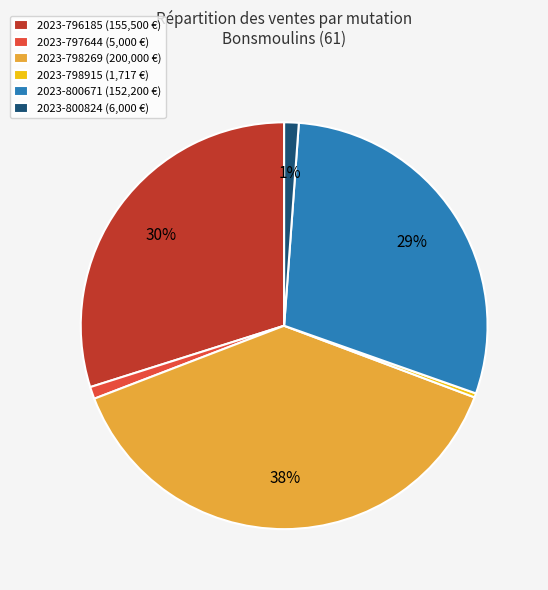

To the nearest percent, what is the difference between the 2023-798915 (1,717 €) and 2023-796185 (155,500 €) slice percentages?

30%